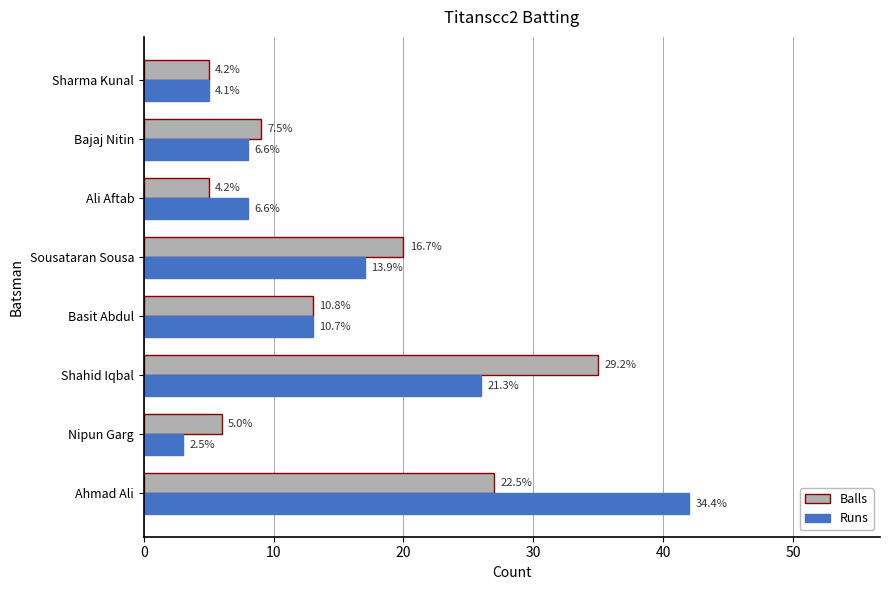

Which series has the widest spread of values?

Runs